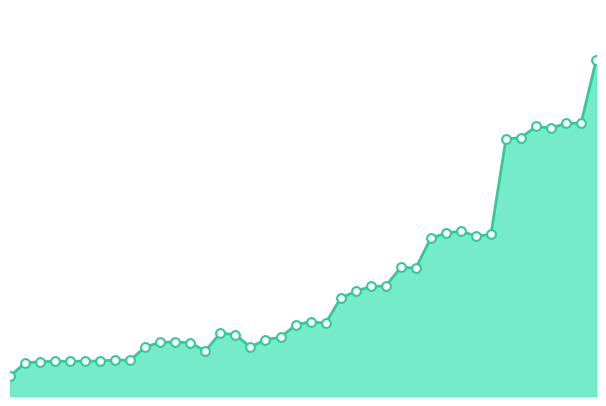

Which series has the largest Y range (max minus min)?

total line